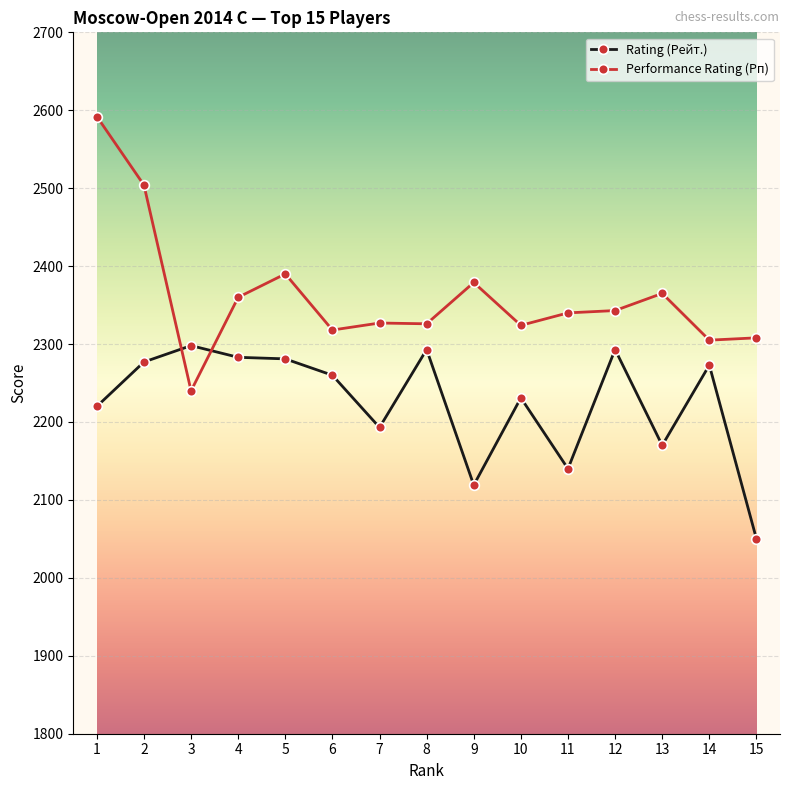

Rank the series by their average value, from lowest to highest.

Rating (Рейт.), Performance Rating (Рп)